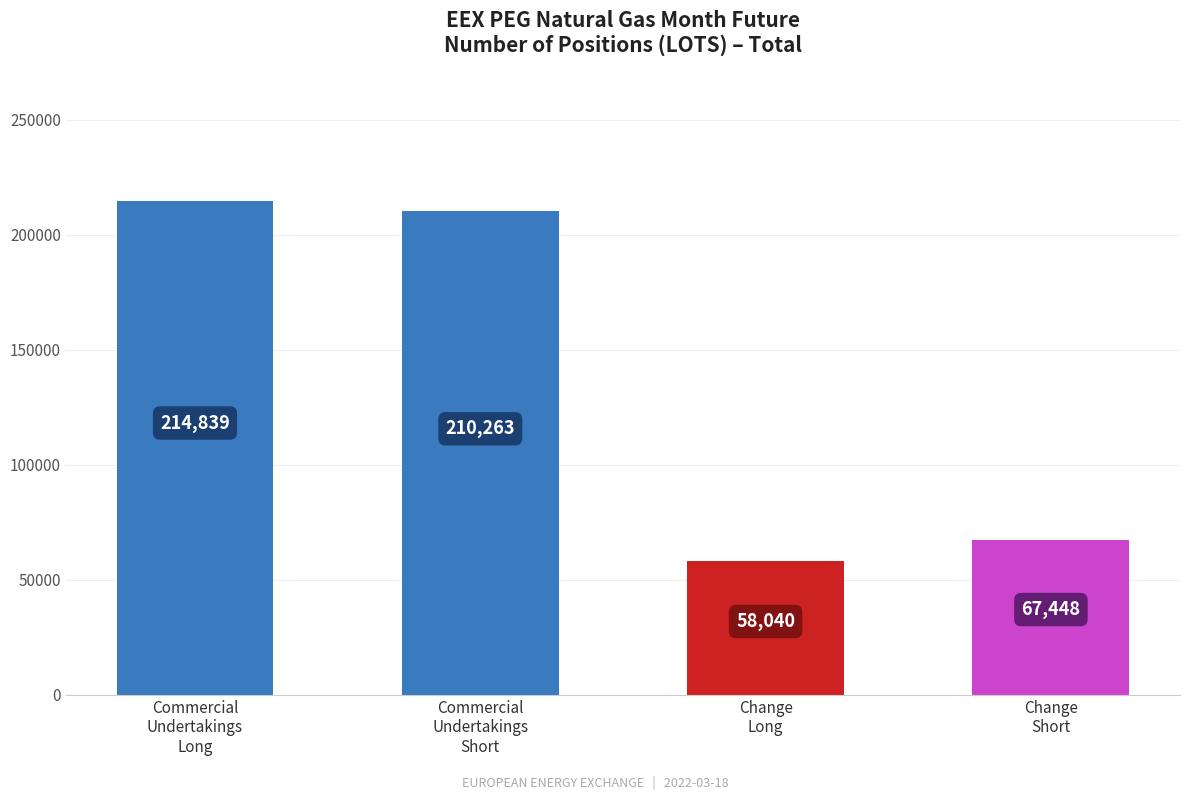

What is the sum of all values?

550590